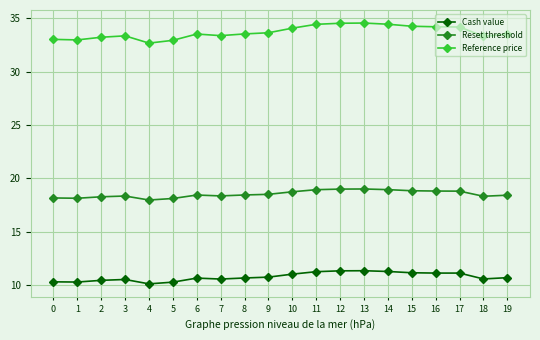

What is the lowest value of the Cash value series?

10.1